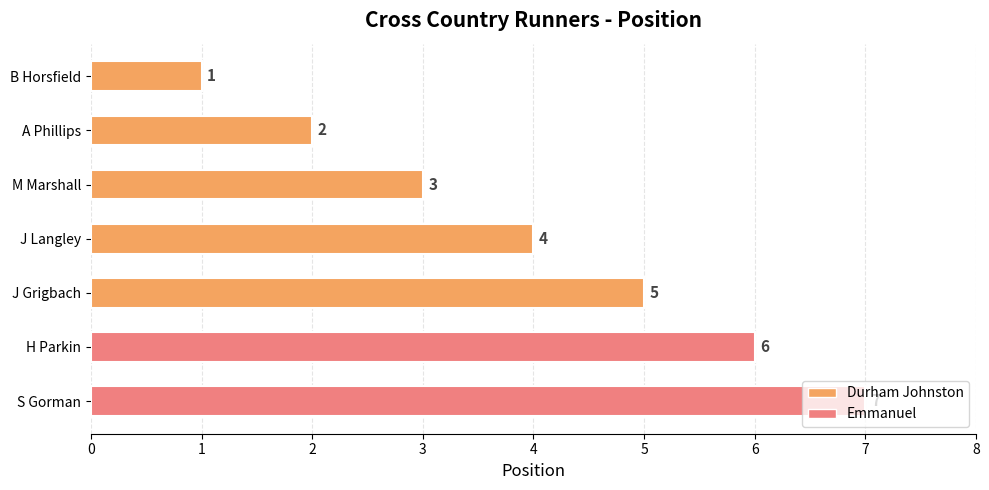

How many values are between 2 and 6?

5